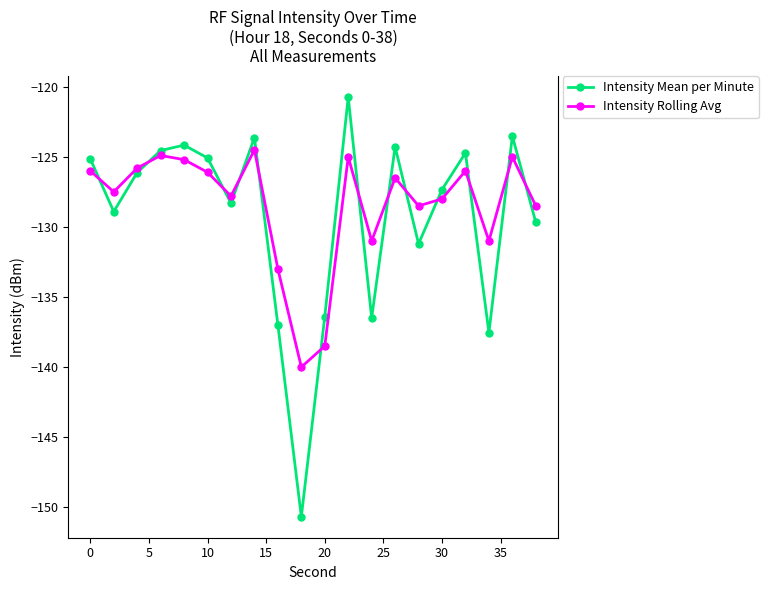

Which series has the widest spread of values?

Intensity Mean per Minute